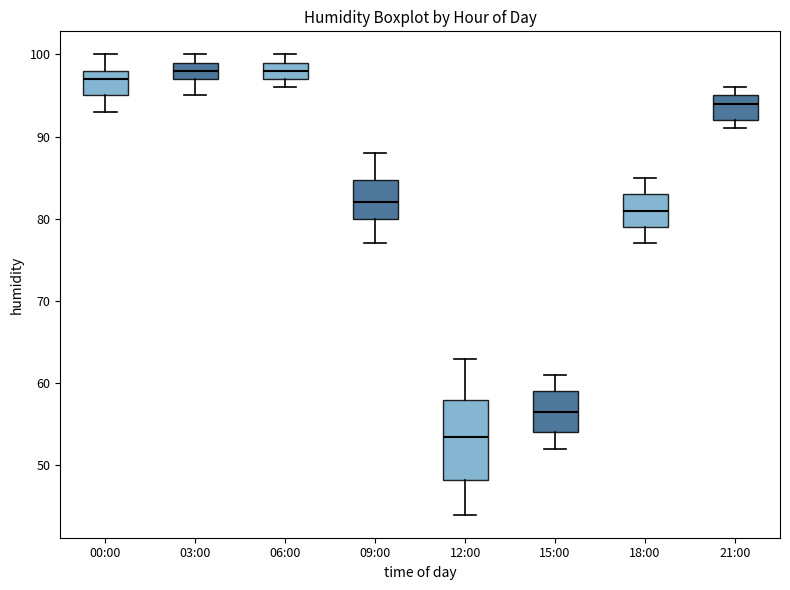

Reading left to right, read every box against the y-axis: the position of its median line, the range the box covers, and the ends of its whiskers. The values are not printed on the chart, so give them approximately, as read against the axis.

00:00: median 97, box 95 to 98, whiskers 93 to 100
03:00: median 98, box 97 to 99, whiskers 95 to 100
06:00: median 98, box 97 to 99, whiskers 96 to 100
09:00: median 82, box 80 to 85, whiskers 77 to 88
12:00: median 54, box 48 to 58, whiskers 44 to 63
15:00: median 57, box 54 to 59, whiskers 52 to 61
18:00: median 81, box 79 to 83, whiskers 77 to 85
21:00: median 94, box 92 to 95, whiskers 91 to 96